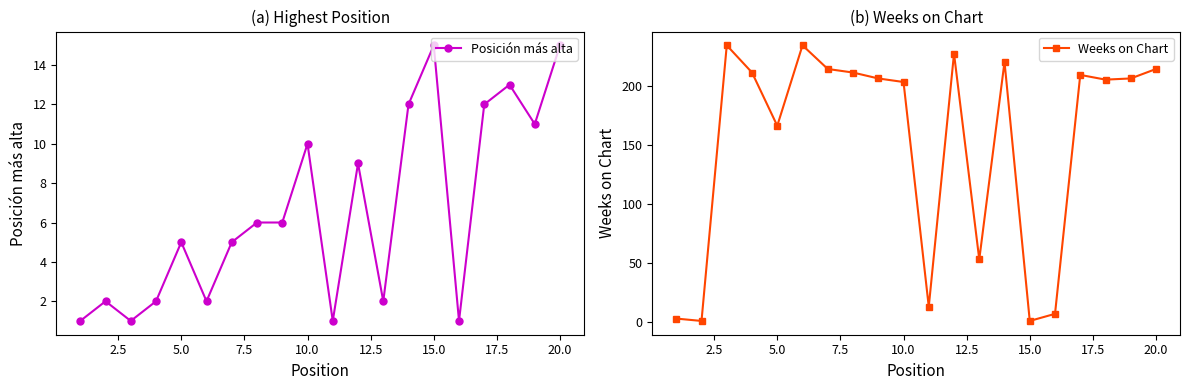

What are all the series names shown in the legend?

Posición más alta, Weeks on Chart